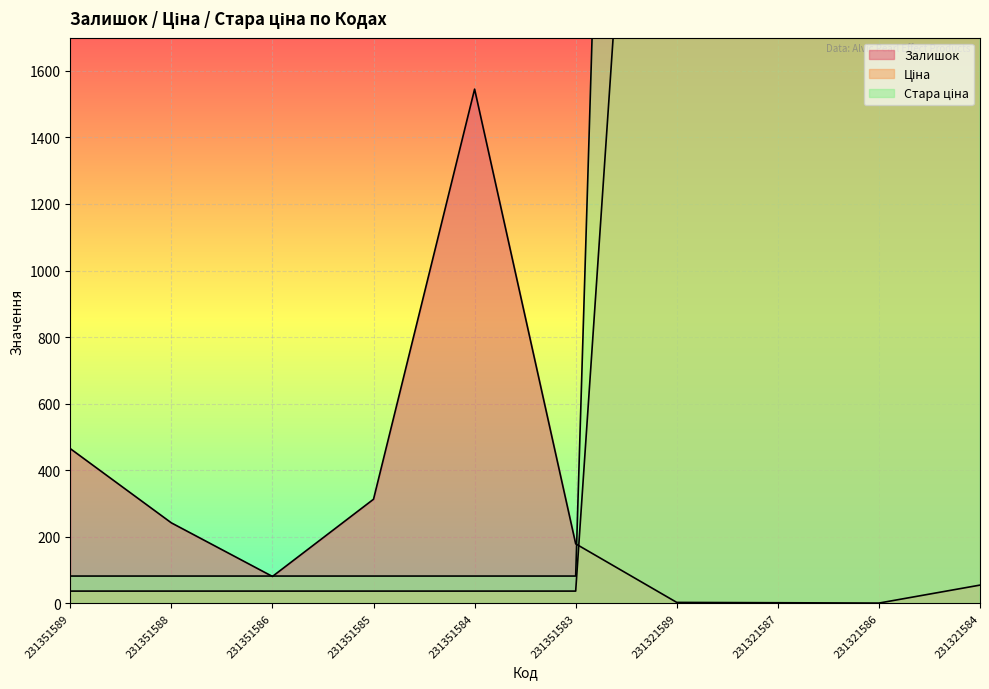

At which category is the sum across all series the highest?

231321584